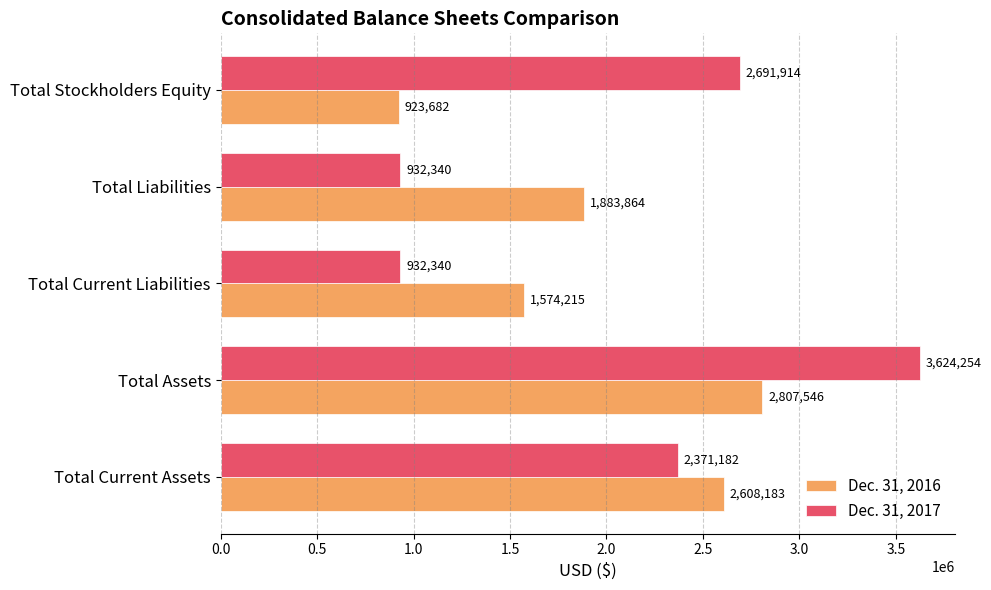

What is the sum of all Dec. 31, 2016 values?

9797490